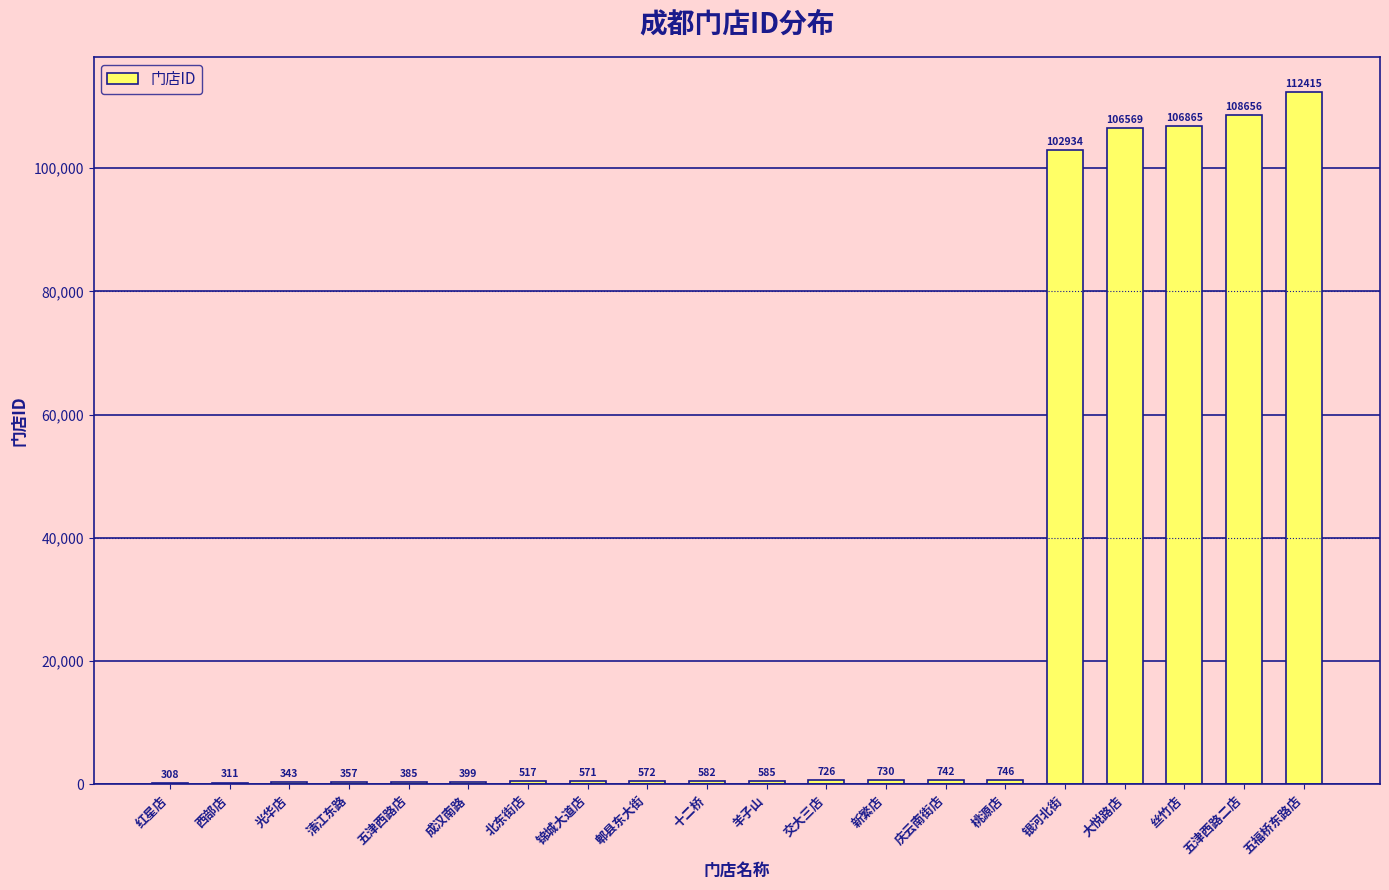

Which label corresponds to the largest value in the chart?

五福桥东路店